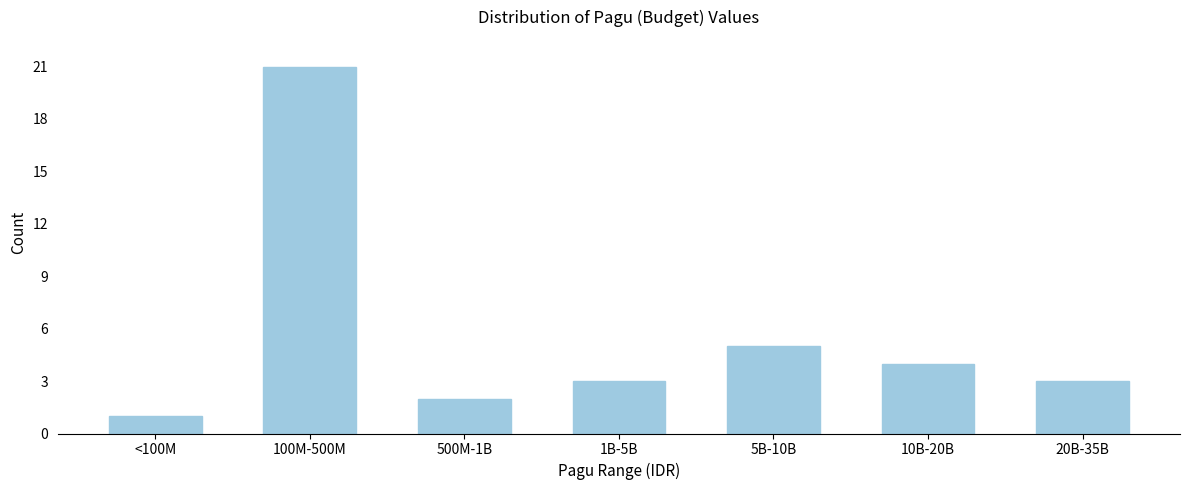

Reading right to left, what are all the values shown in this chart?

20B-35B=3	10B-20B=4	5B-10B=5	1B-5B=3	500M-1B=2	100M-500M=21	<100M=1